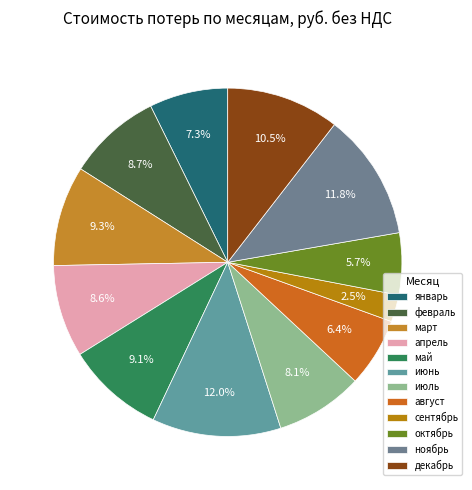

To the nearest percent, what is the difference between the largest and smallest slice percentages?

9%